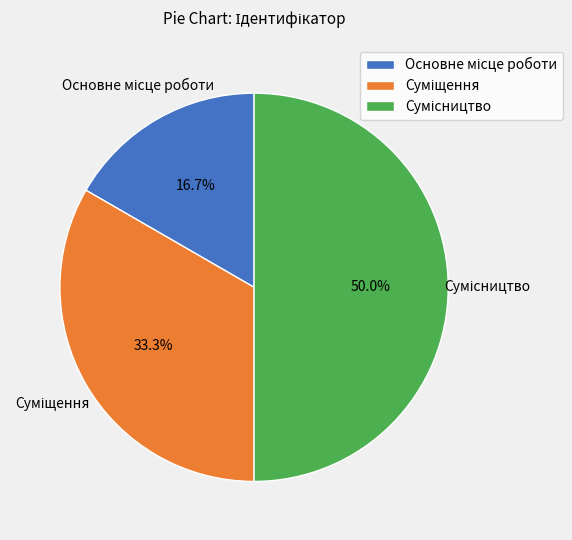

Which slice is the smallest?

Основне місце роботи